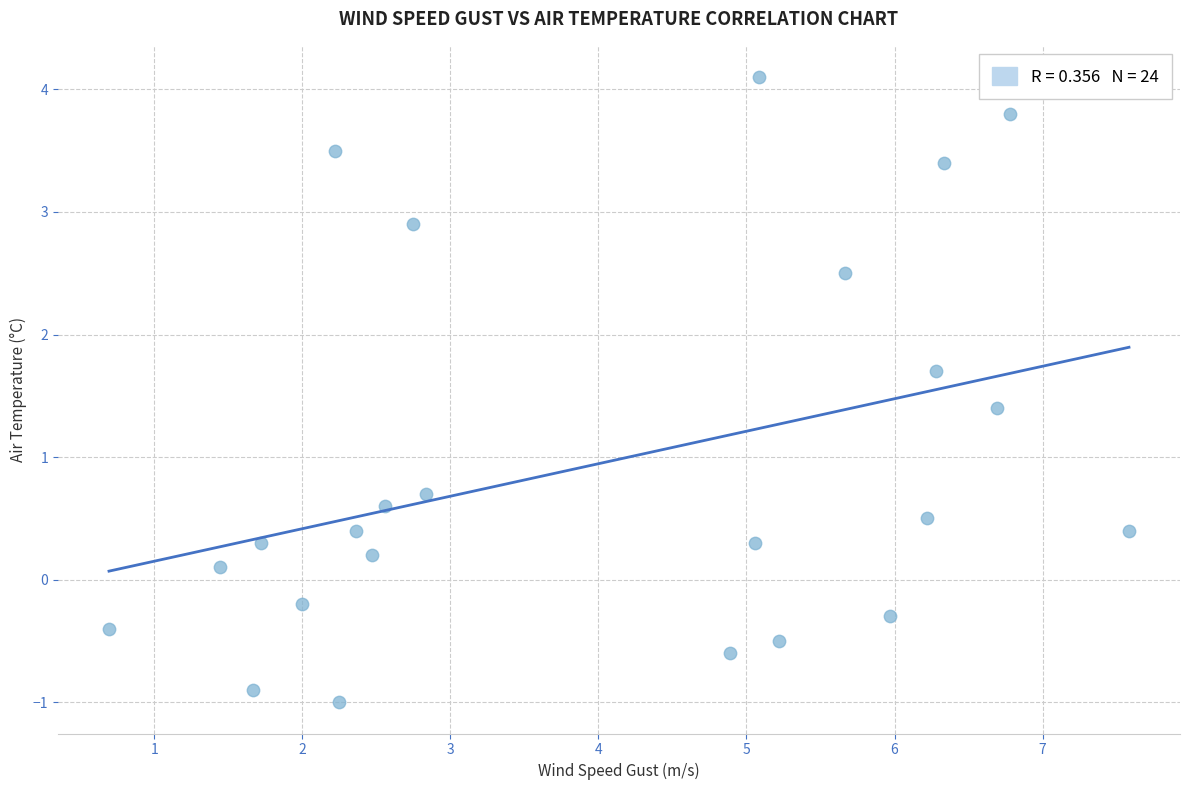

What Y value in the scatter plot is closest to 1?

0.7